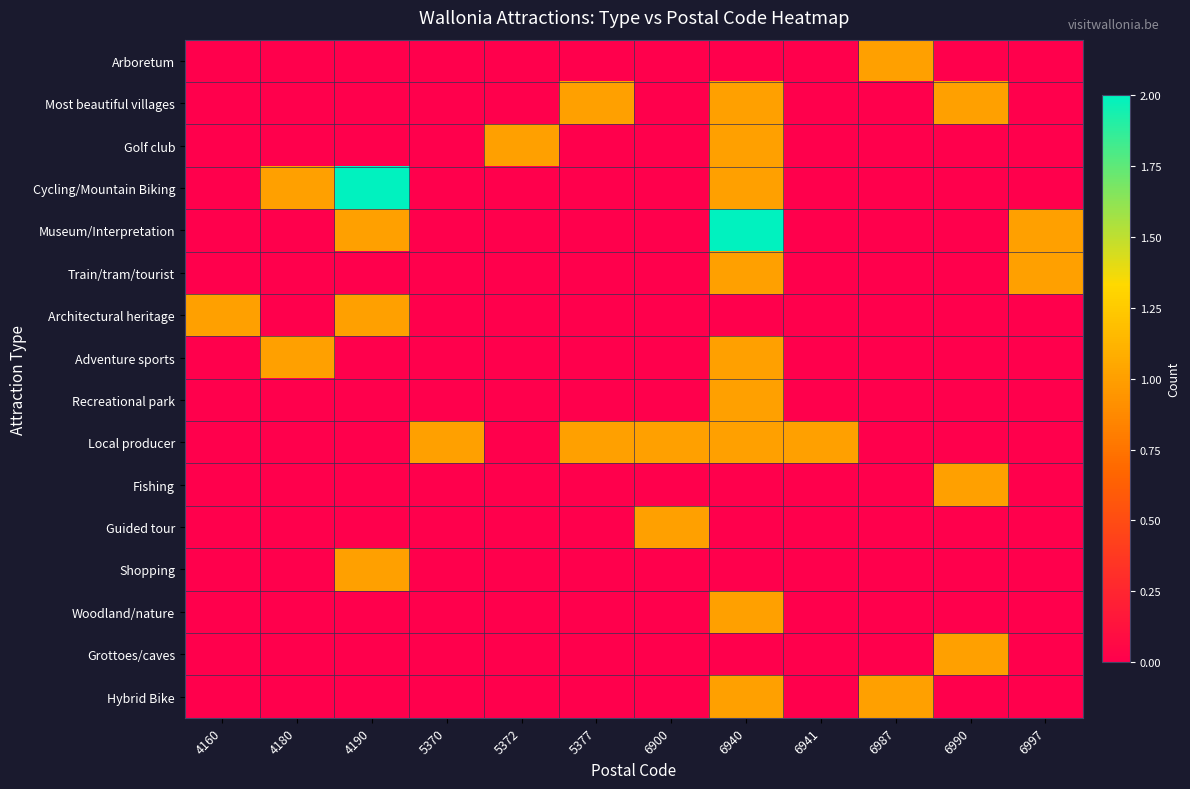

Between 6941 and 4190, which is larger?

6941